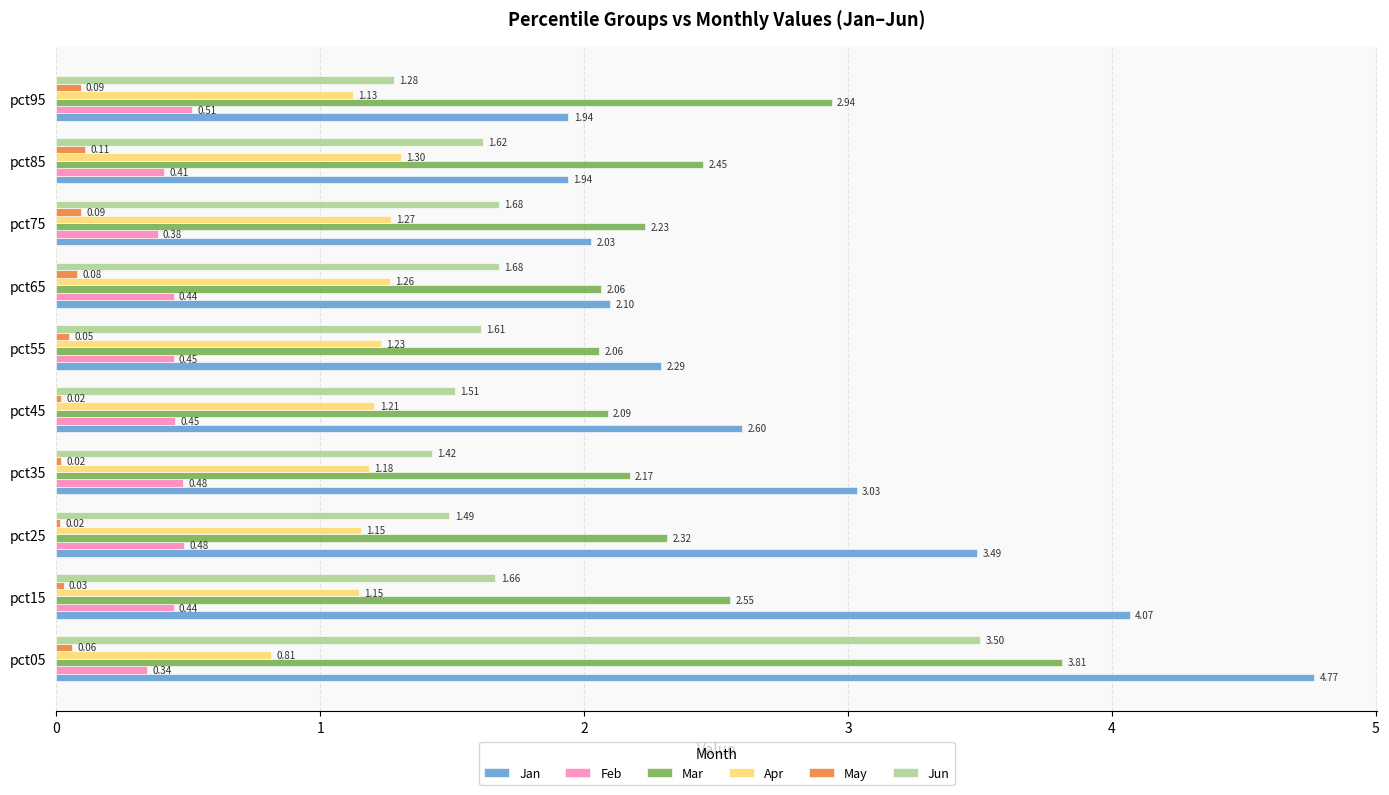

List the series in order of their peak value, lowest first.

May, Feb, Apr, Jun, Mar, Jan